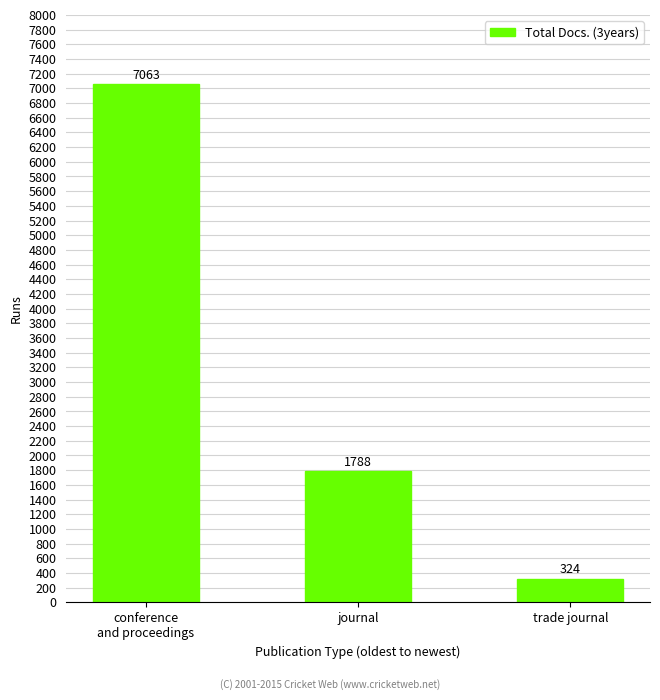

What is the difference between the values at trade journal and conference
and proceedings?

6739